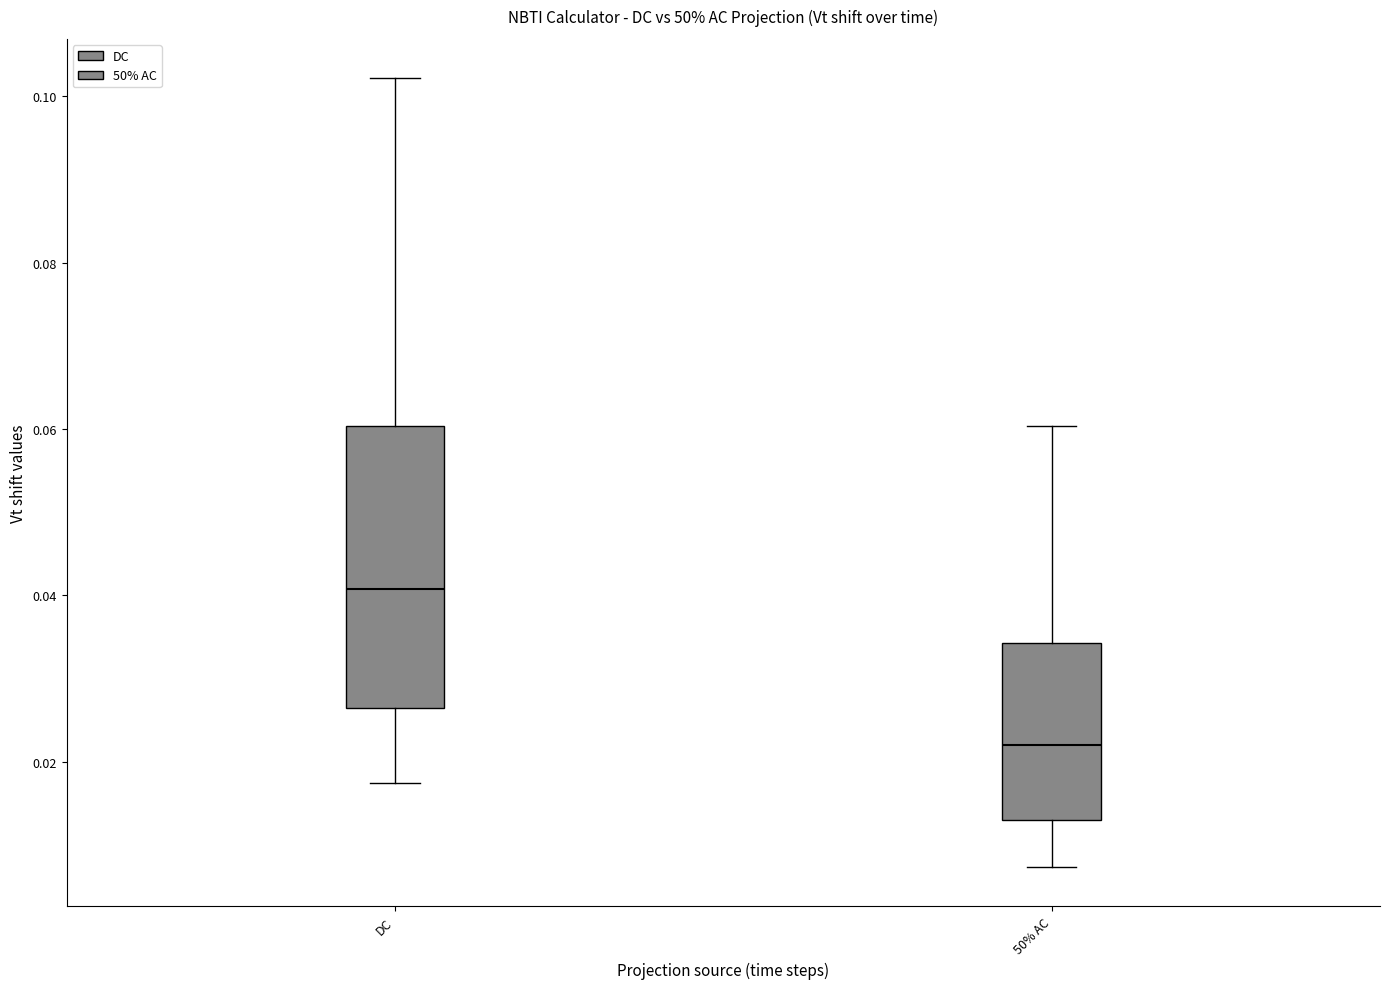

Reading left to right, transcribe this box plot: for each box, give where its median line is, the range the box spans, and where its two whiskers end, as read against the y-axis. The values are not printed on the chart, so give them approximately, as read against the axis.

DC: median 0.040, box 0.026 to 0.060, whiskers 0.018 to 0.102
50% AC: median 0.022, box 0.012 to 0.034, whiskers 0.008 to 0.060